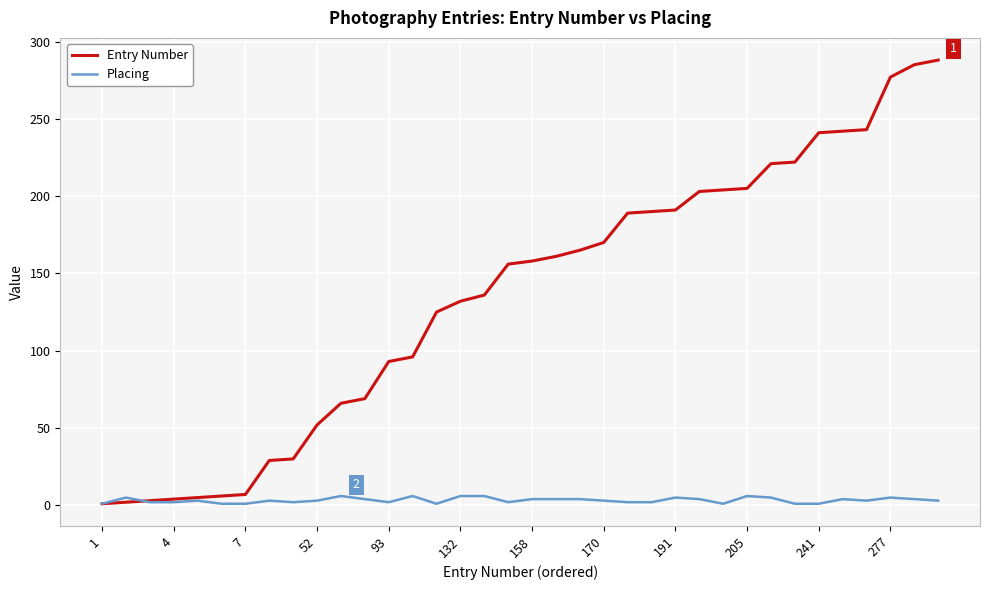

Rank the series by their average value, from highest to lowest.

Entry Number, Placing